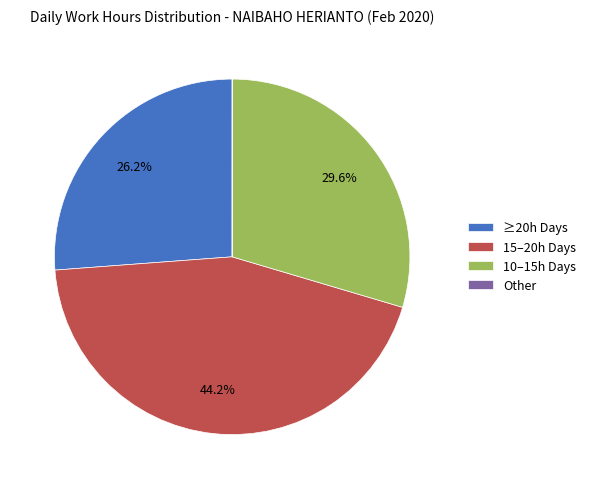

Is there a majority slice in this chart?

No